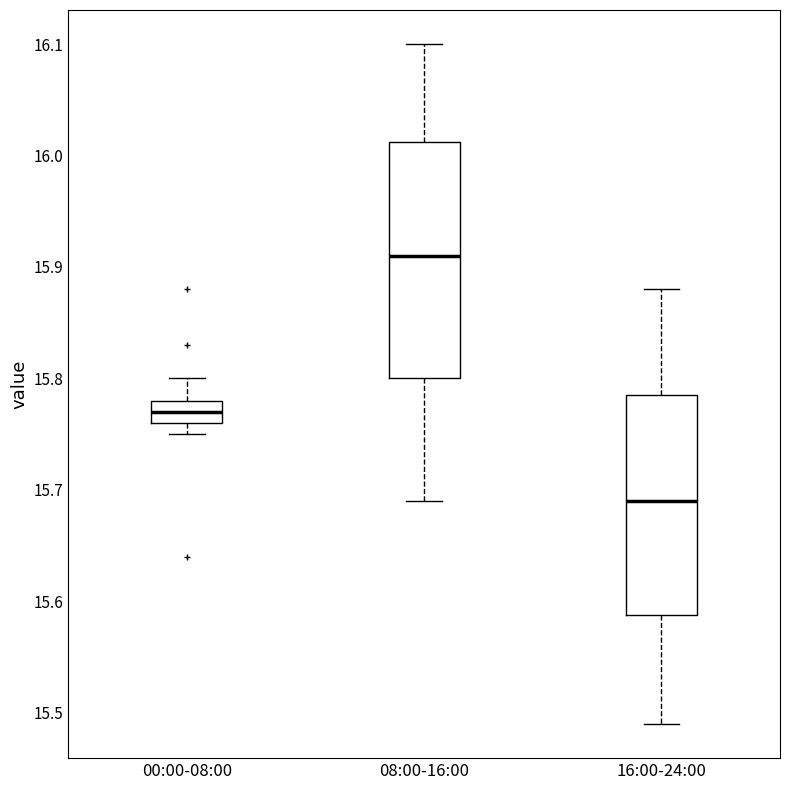

Which box's median line is the lowest?

16:00-24:00